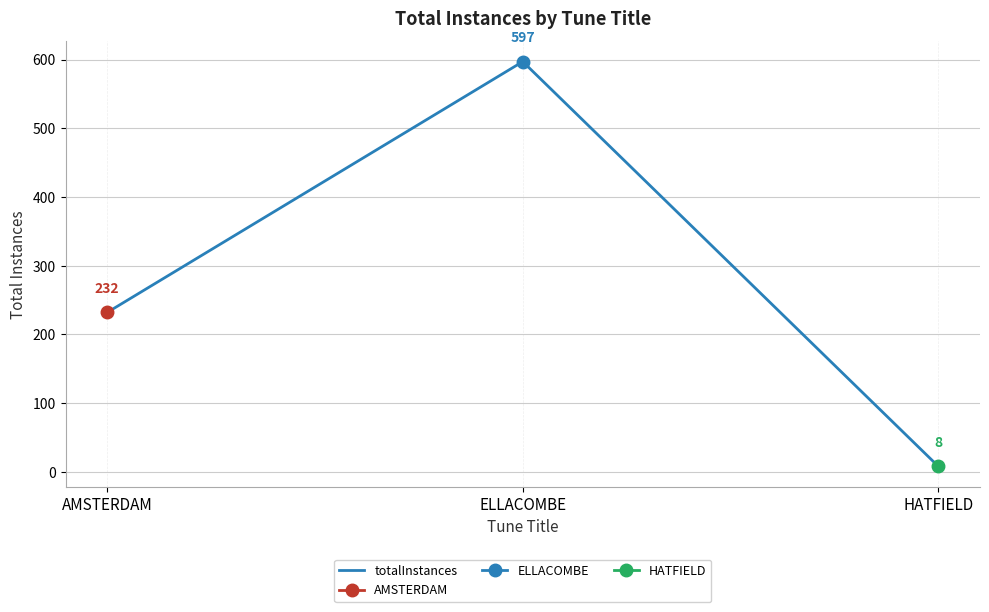

What position from the right is AMSTERDAM?

3